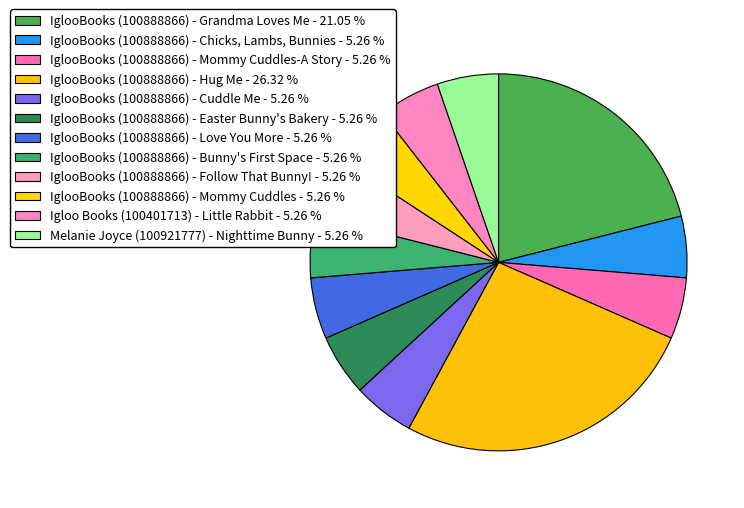

Does any single category account for the majority?

No